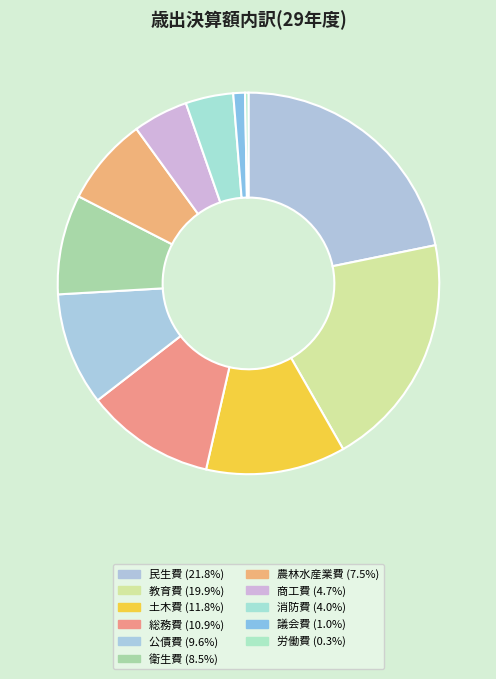

Is it true that 衛生費 is 8% of the pie?

True